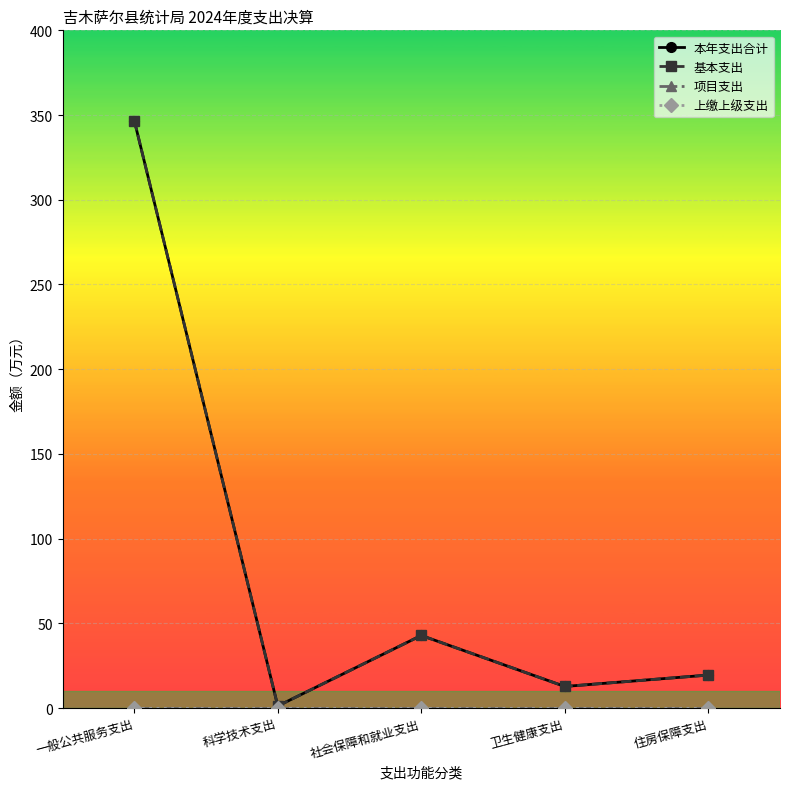

What is the total value across all series at 科学技术支出?

2.4